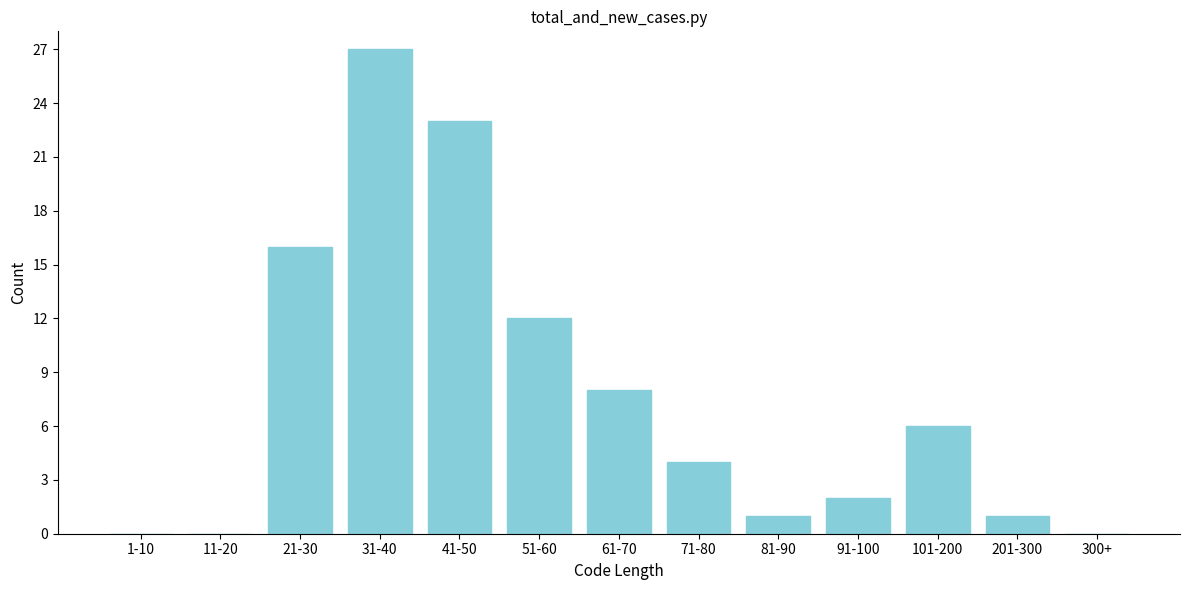

Reading left to right, what are all the values shown in this chart?

1-10=0	11-20=0	21-30=16	31-40=27	41-50=23	51-60=12	61-70=8	71-80=4	81-90=1	91-100=2	101-200=6	201-300=1	300+=0